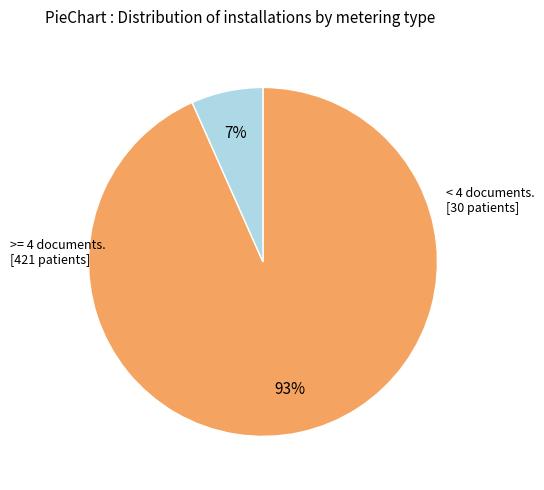

Is there a majority slice in this chart?

Yes